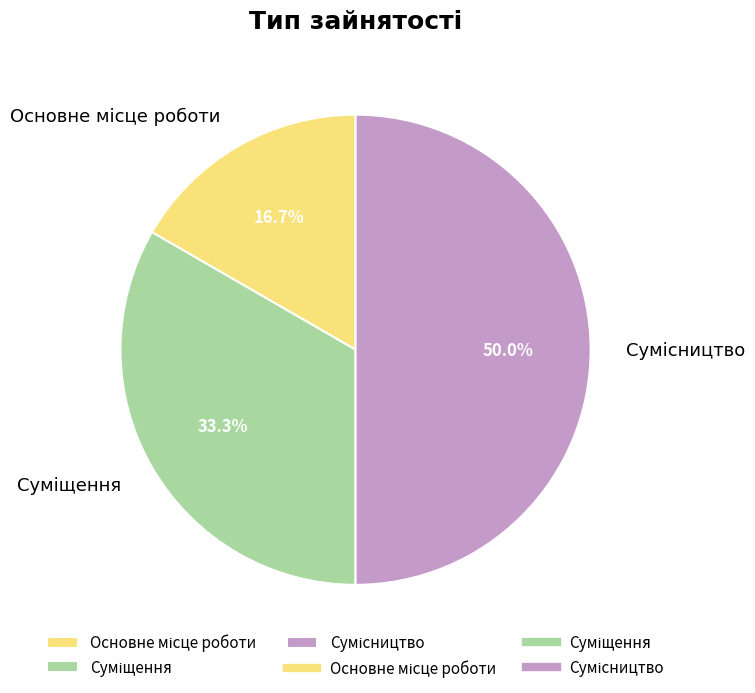

Is it true that Основне місце роботи is 11% of the pie?

False